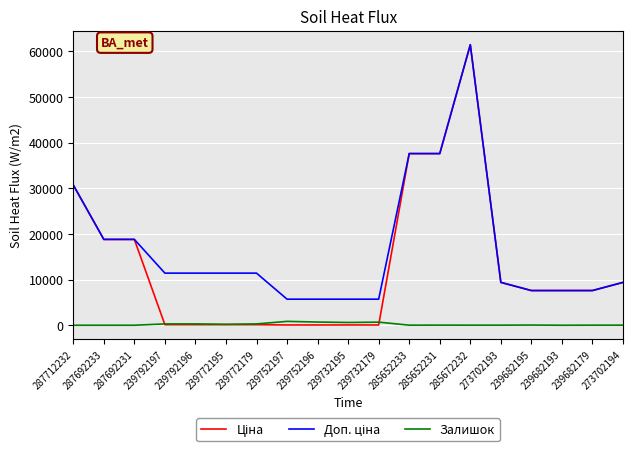

At which category is the sum across all series the highest?

285672232